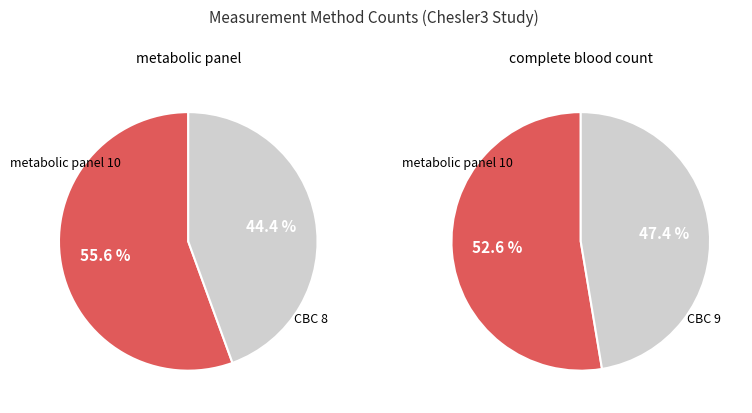

True or false: metabolic panel accounts for 50% of the total.

False